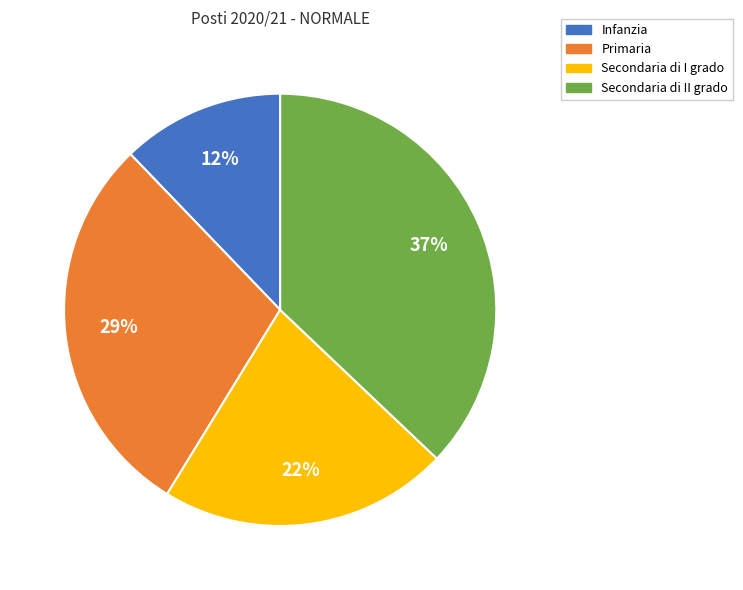

Count the number of slices in the pie.

4